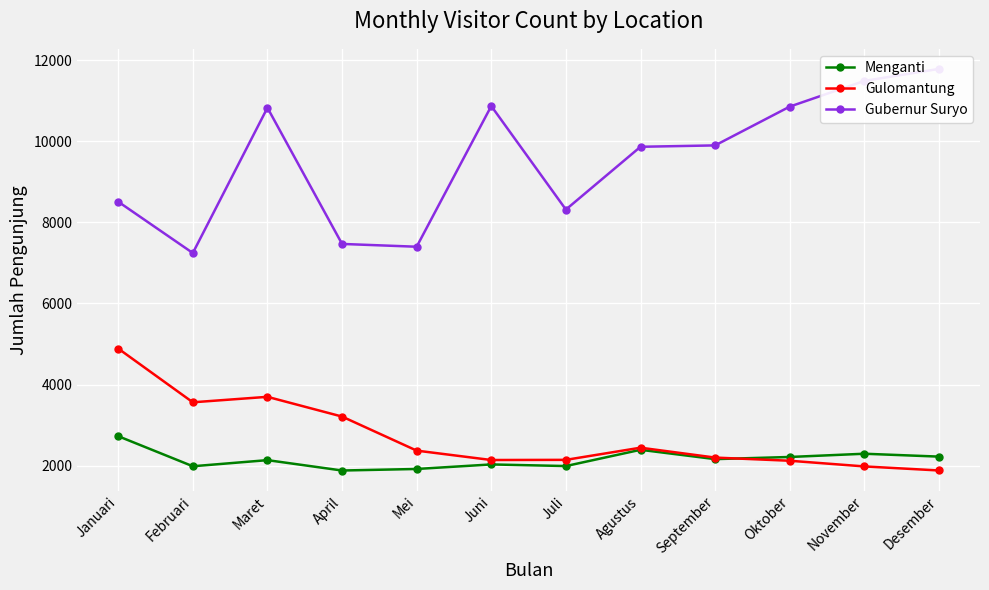

What is the highest value of the Gulomantung series?

4888